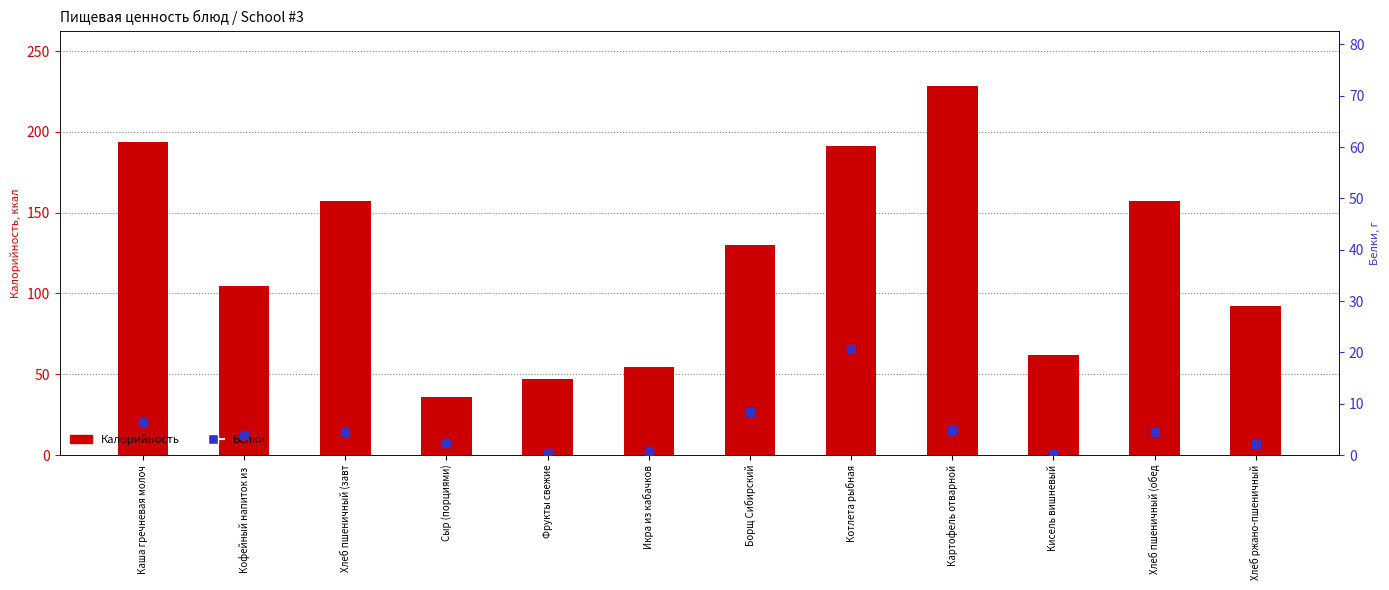

What are all the series names shown in the legend?

Калорийность, Белки